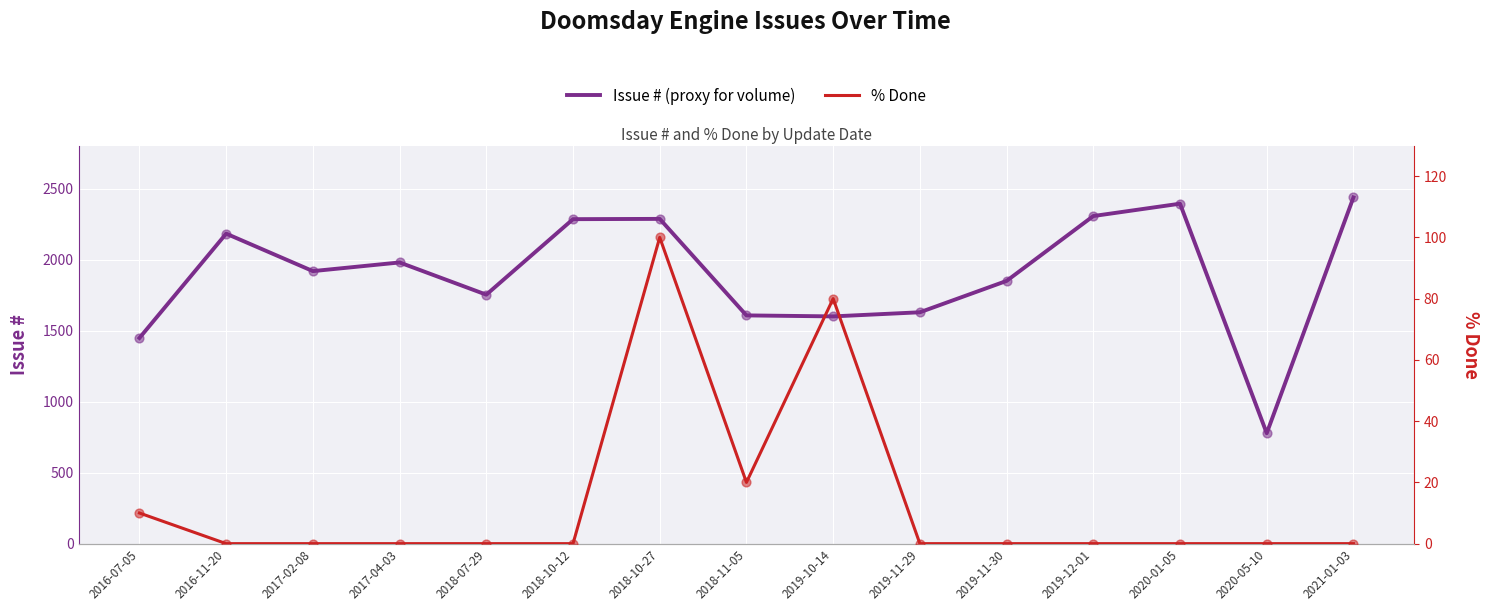

Is the value of Issue # (proxy for volume) at 2020-01-05 greater than the value of % Done at 2016-11-20?

Yes